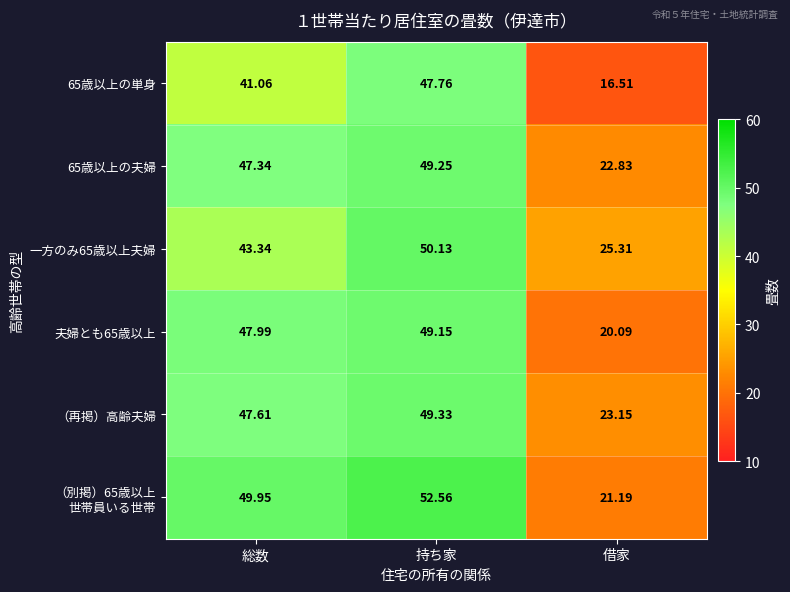

At which category is the sum across all series the highest?

持ち家